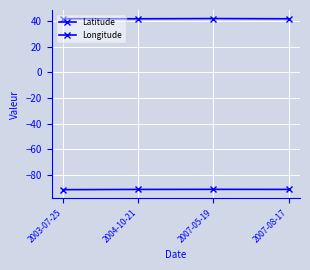

What is the spread (max minus min) of values at 2007-08-17?

133.6